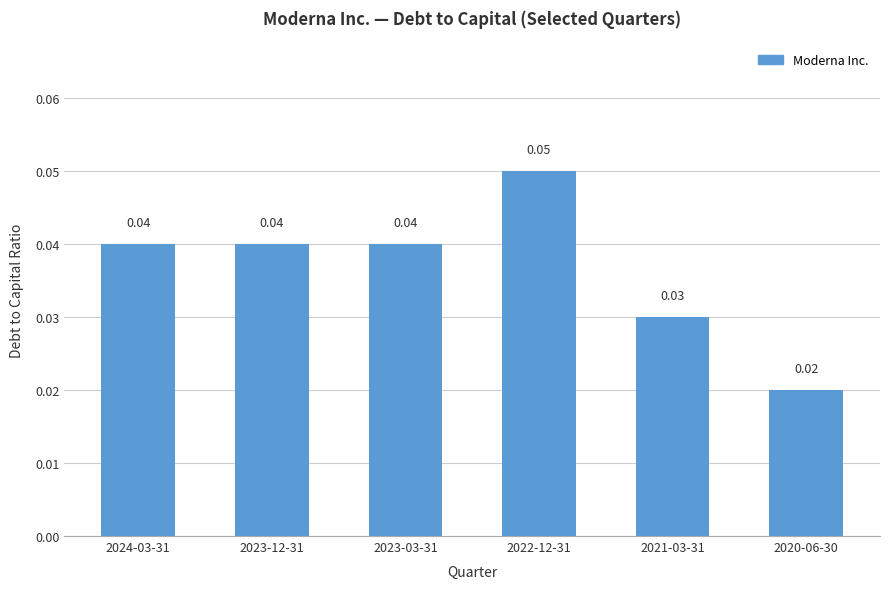

Between 2022-12-31 and 2021-03-31, which is larger?

2022-12-31